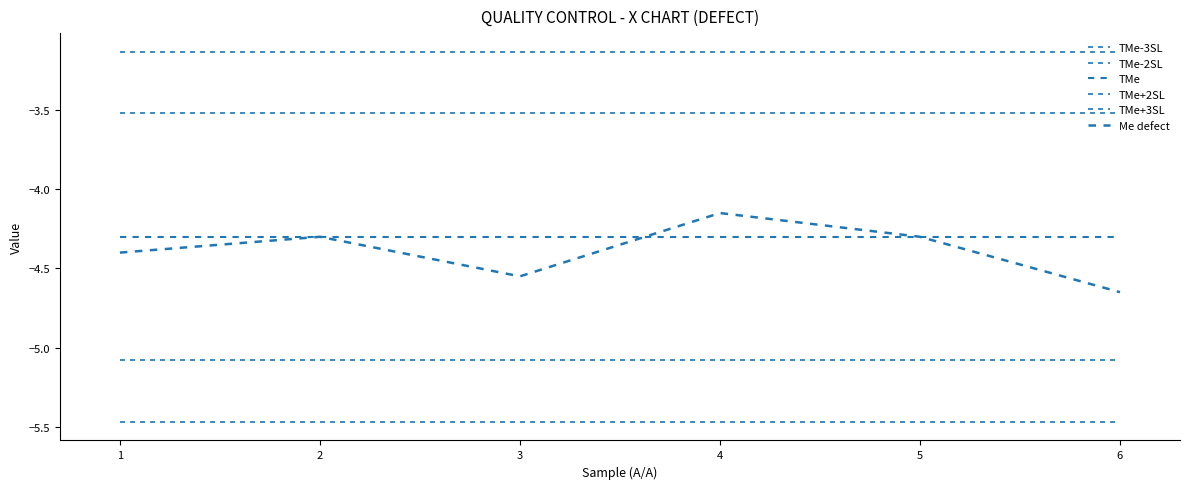

Is it true that TMe-3SL equals -8.0 at 6?

False